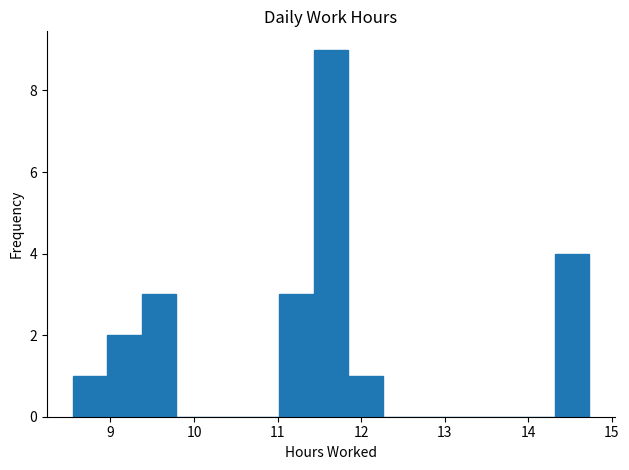

Over which range of the x-axis is the bar tallest?

11.4 to 11.8